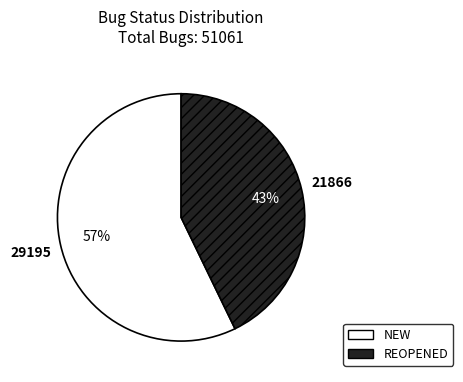

What is the ratio of the value at NEW to the value at REOPENED?

1.3